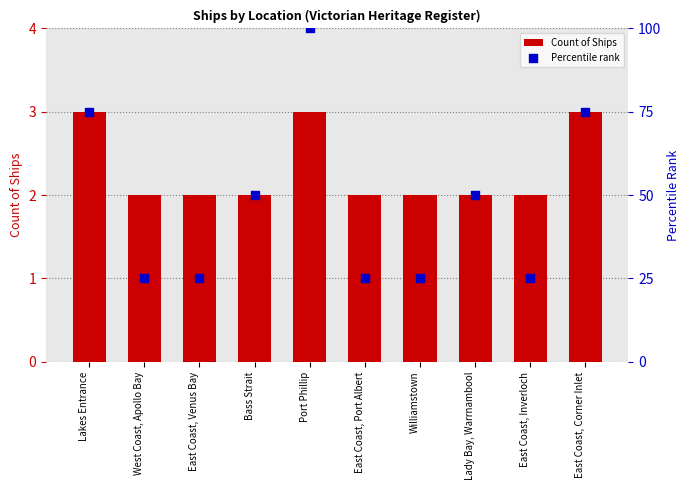

Which series has the largest Y range (max minus min)?

Percentile rank